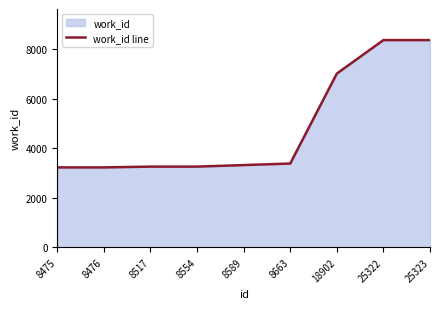

What is the maximum value shown in the chart?

8364